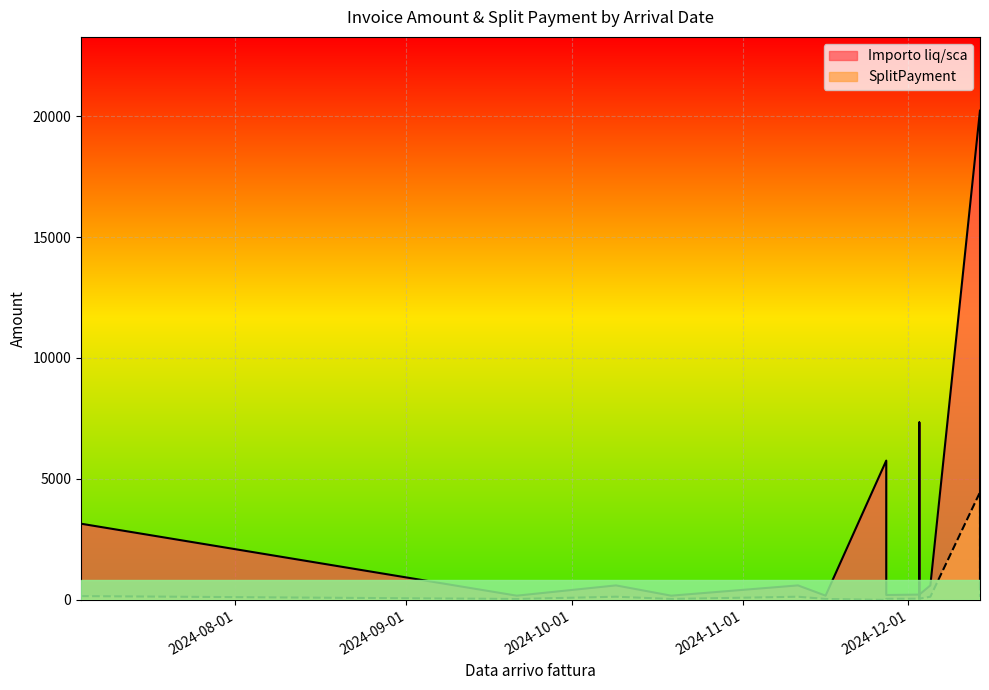

Where is the first local minimum for SplitPayment?

2024-12-03